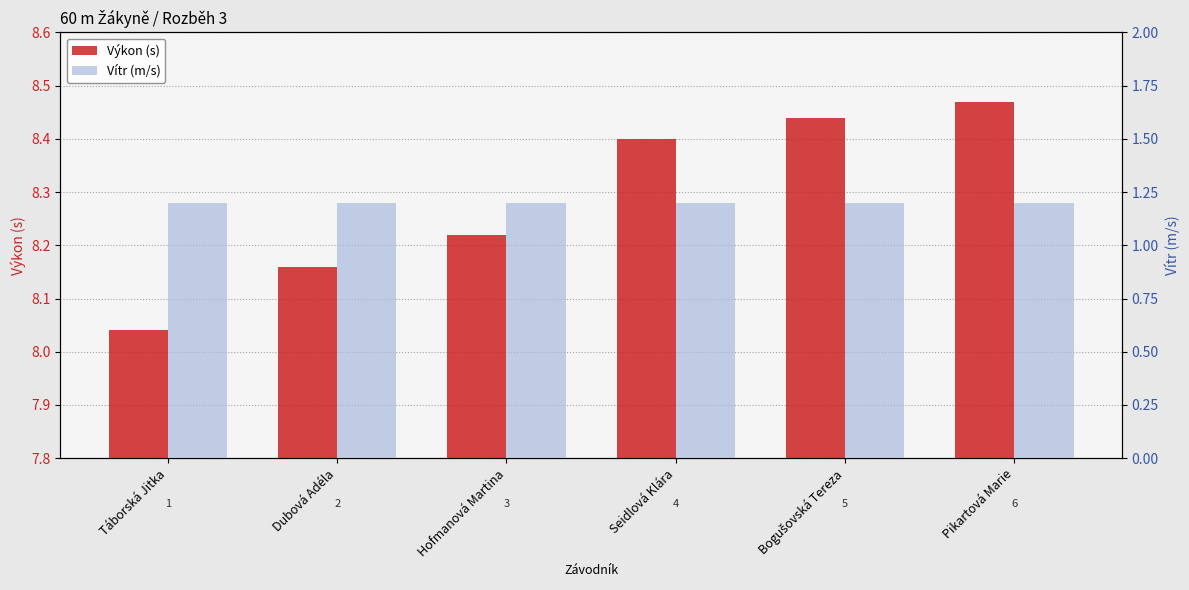

What are all the series names shown in the legend?

Výkon (s), Vítr (m/s)